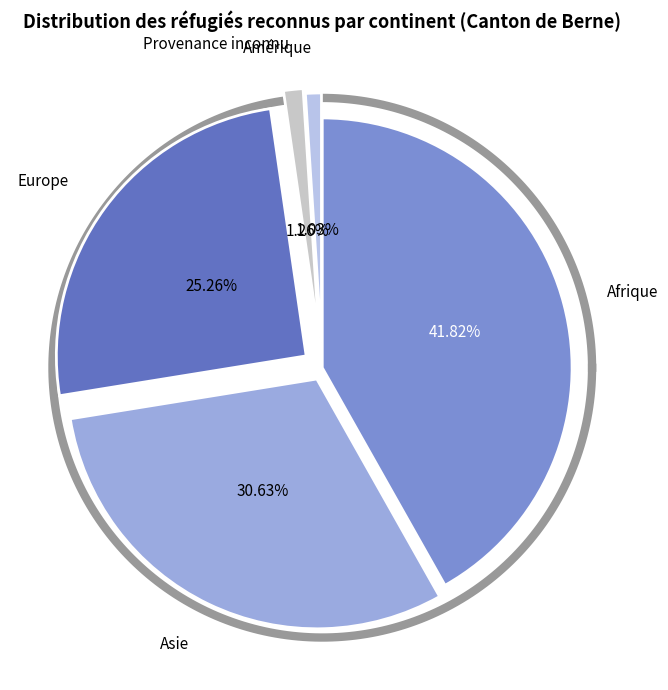

Count the number of slices in the pie.

5